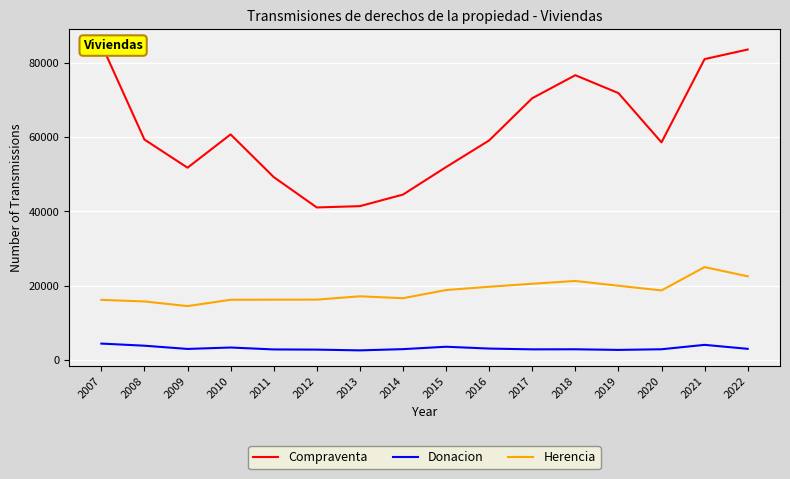

What is the minimum value shown in the chart?

2579